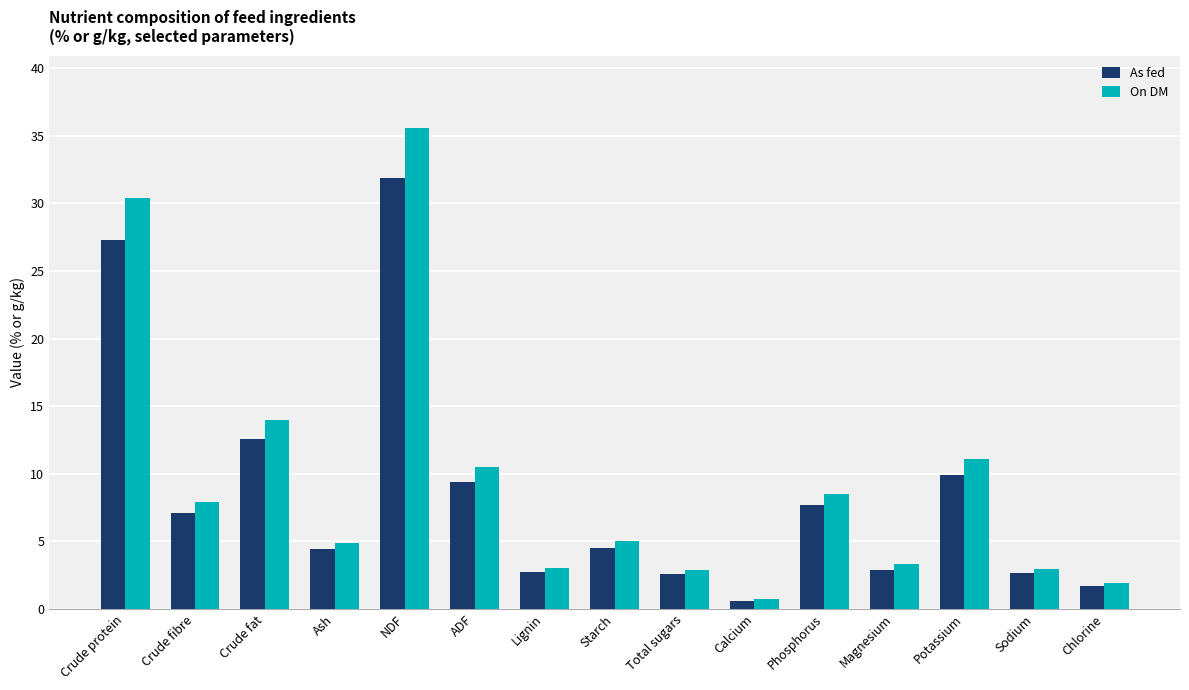

Is the value of As fed at Starch greater than the value of On DM at Potassium?

No